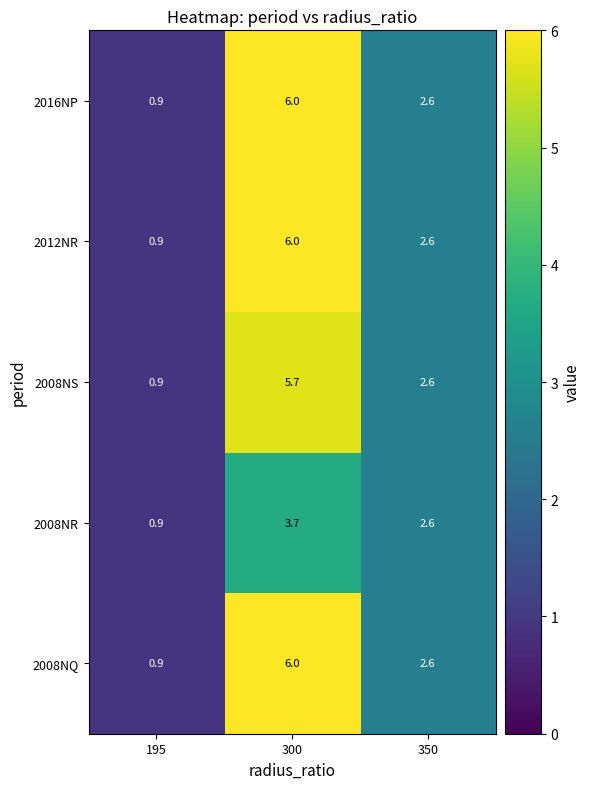

The 2012NR series shows 6.0 at 300. True or false?

True